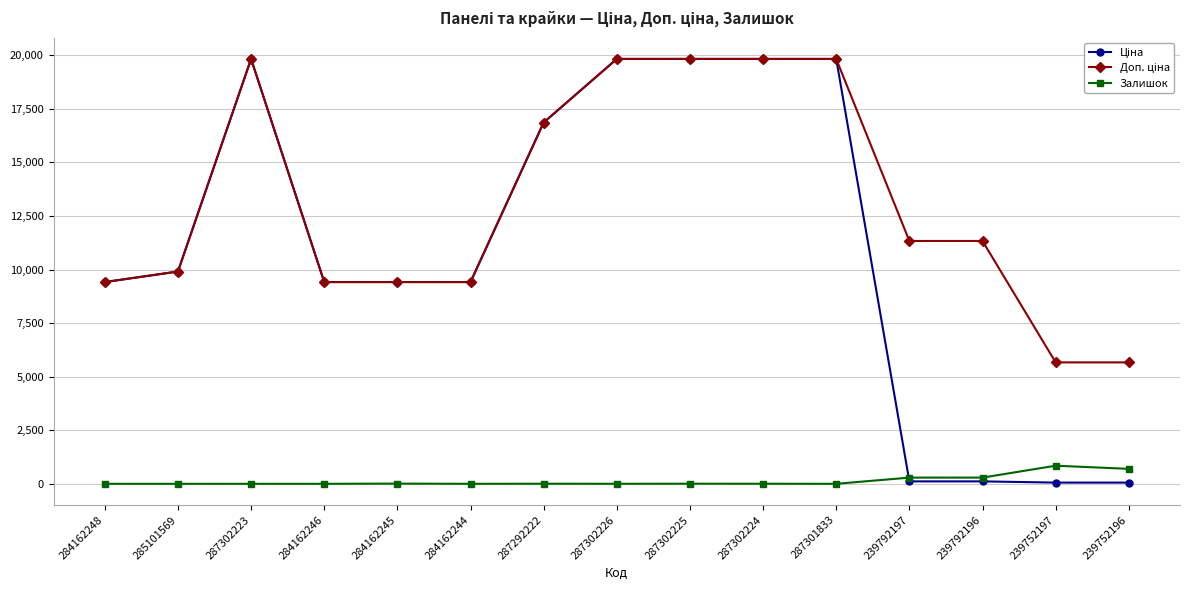

What is the maximum value shown in the chart?

19831.1